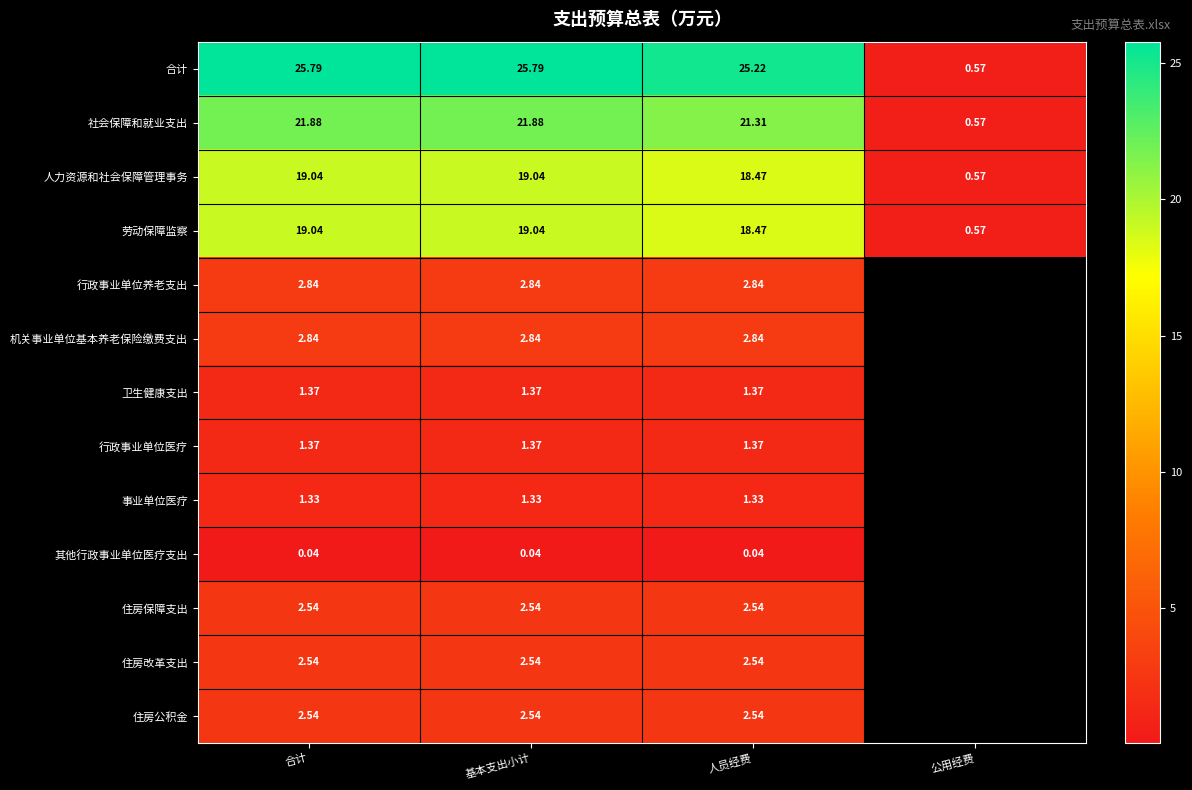

Is the value of 社会保障和就业支出 at 基本支出小计 greater than the value of 劳动保障监察 at 合计?

Yes